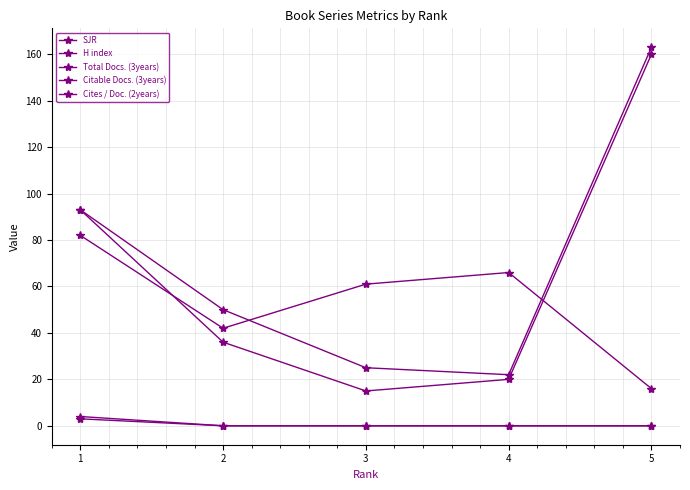

How many series are shown in this chart?

5